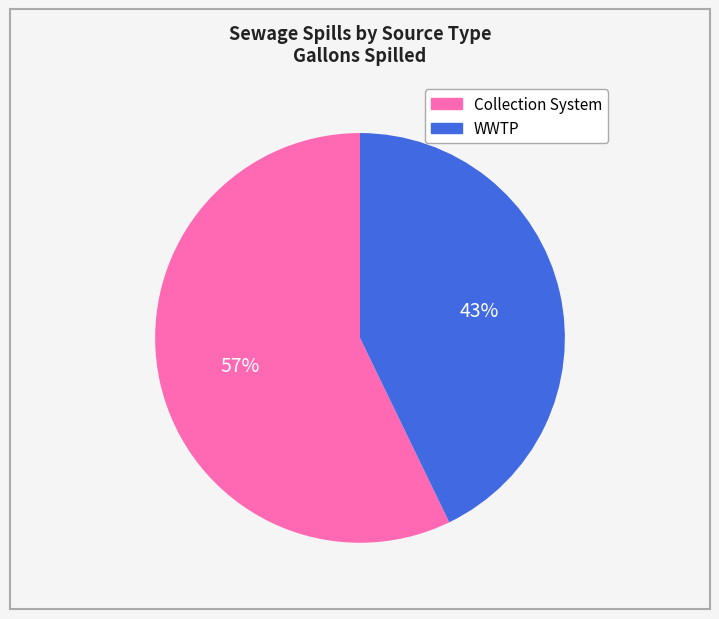

Does WWTP represent more than half of the total?

No